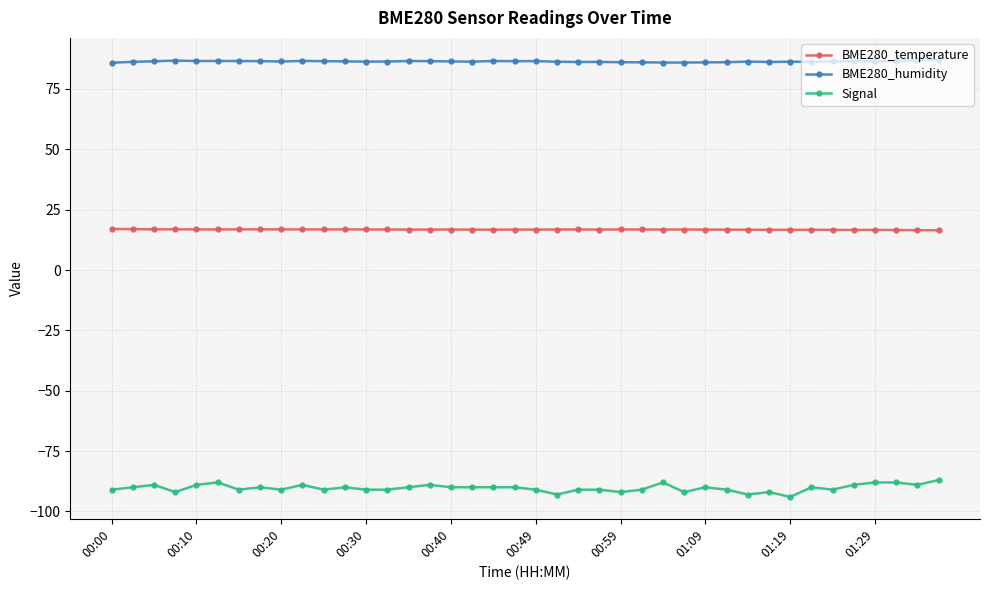

In BME280_humidity, how many points are higher than both neighbors (excluding endpoints)?

10